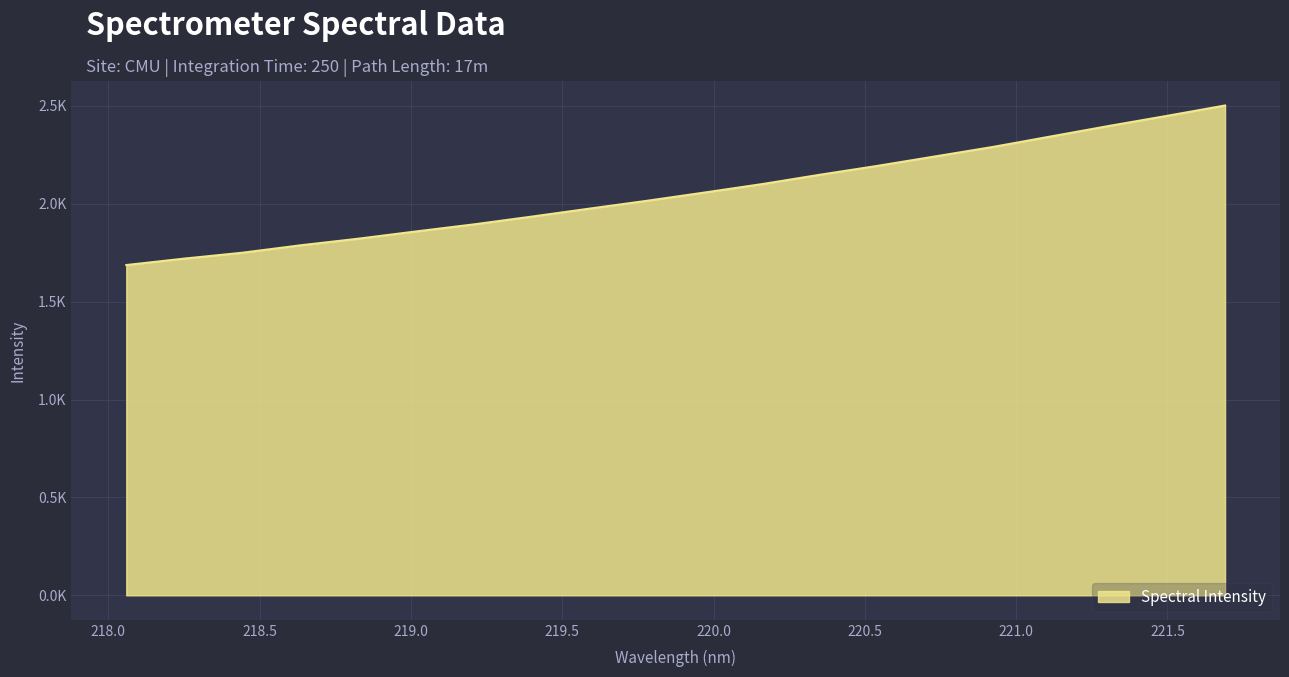

Does the chart display data point markers on the line(s)?

No